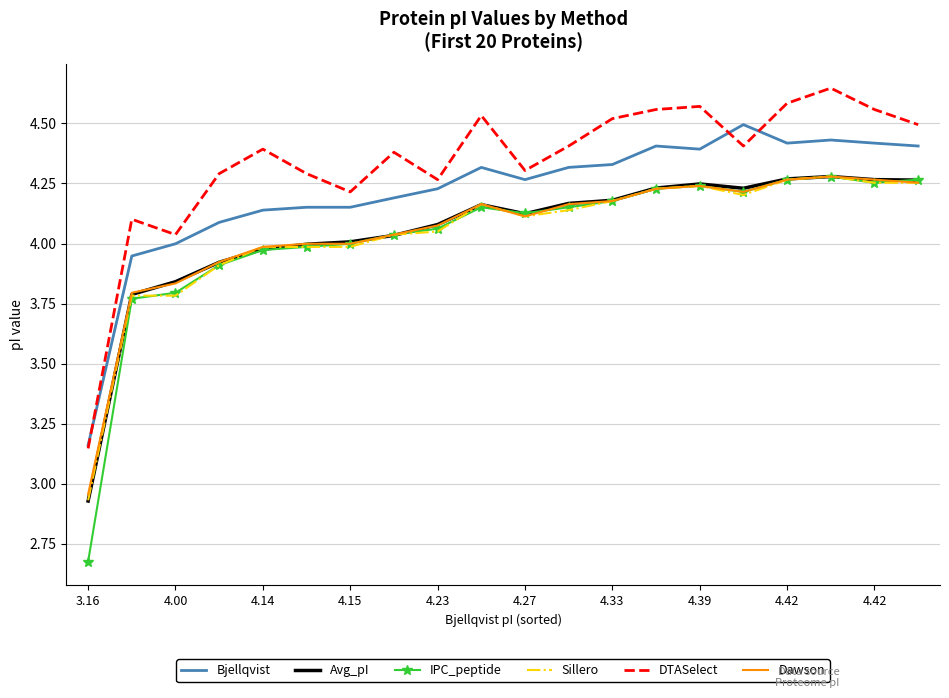

Which series has the largest total across all categories?

DTASelect